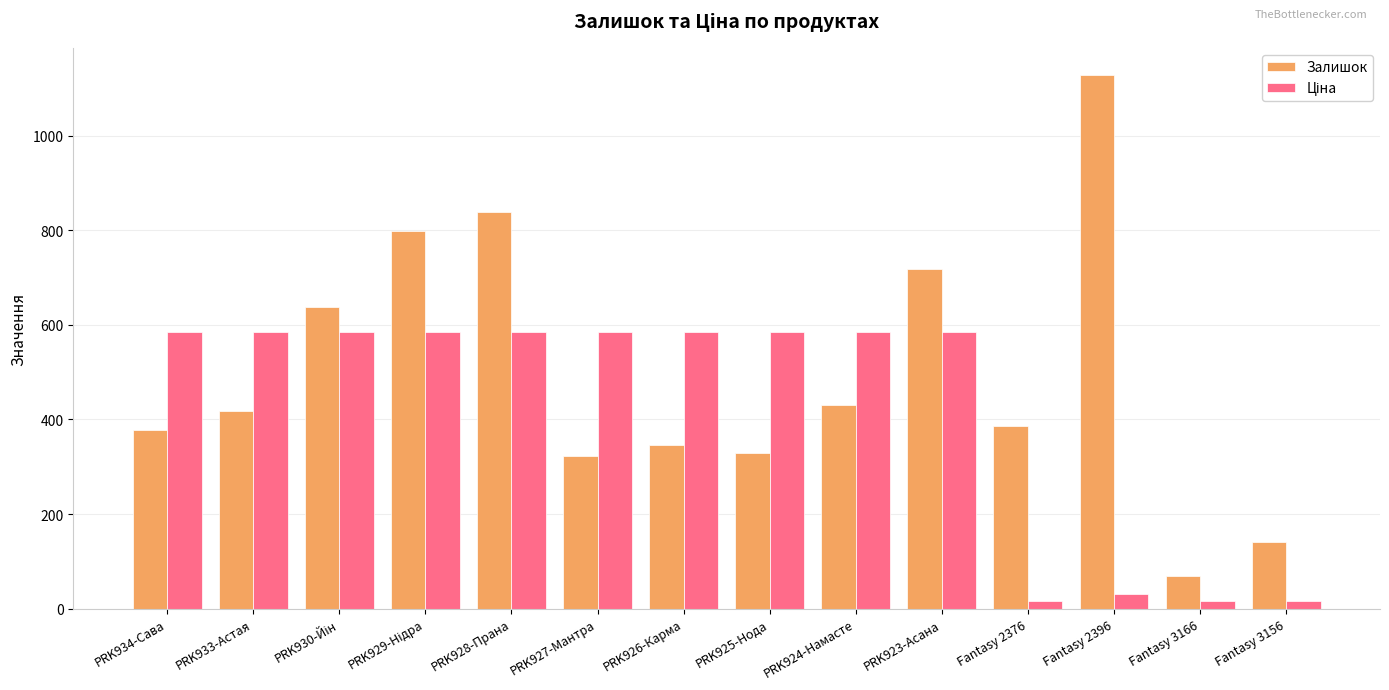

What is the label of the 1st bar from the right?

Fantasy 3156